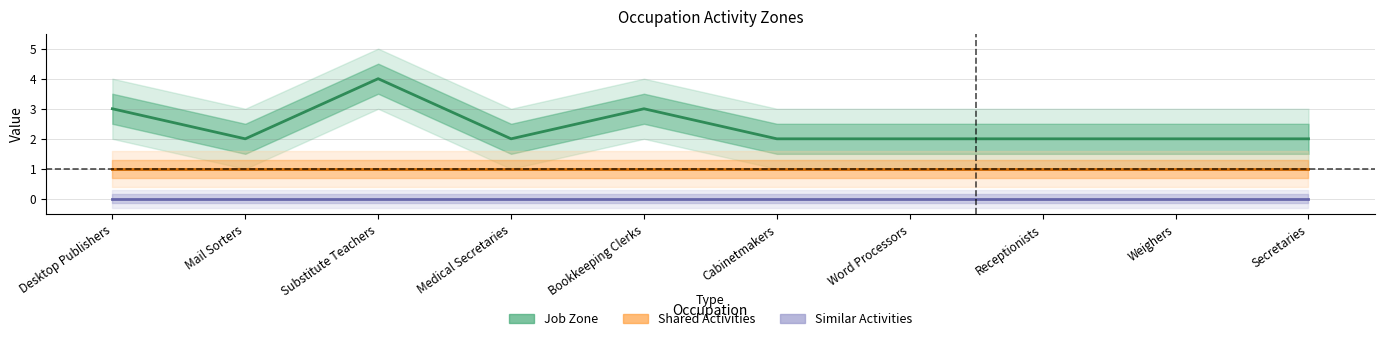

What is the total value across all series at Secretaries?

3